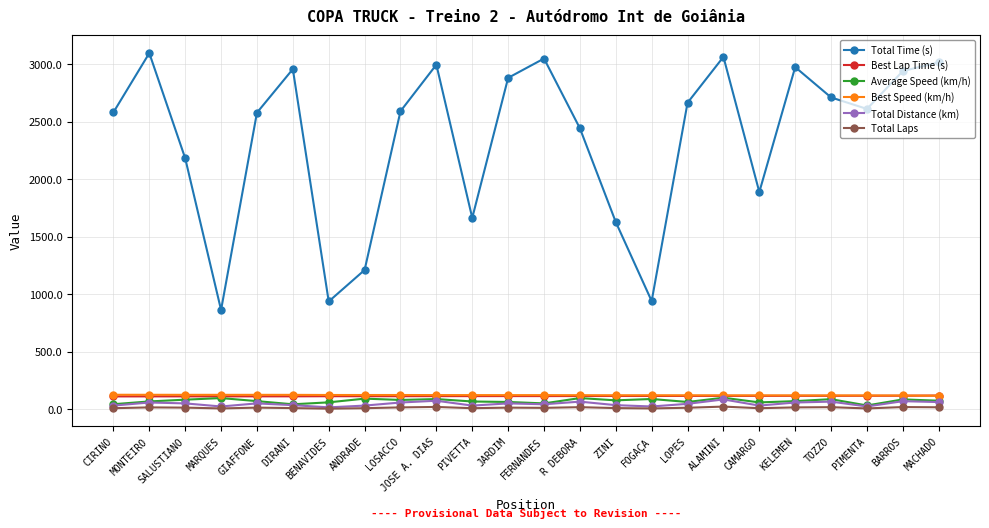

What is the difference between the Best Speed (km/h) values at FOGAÇA and CIRINO?

4.2